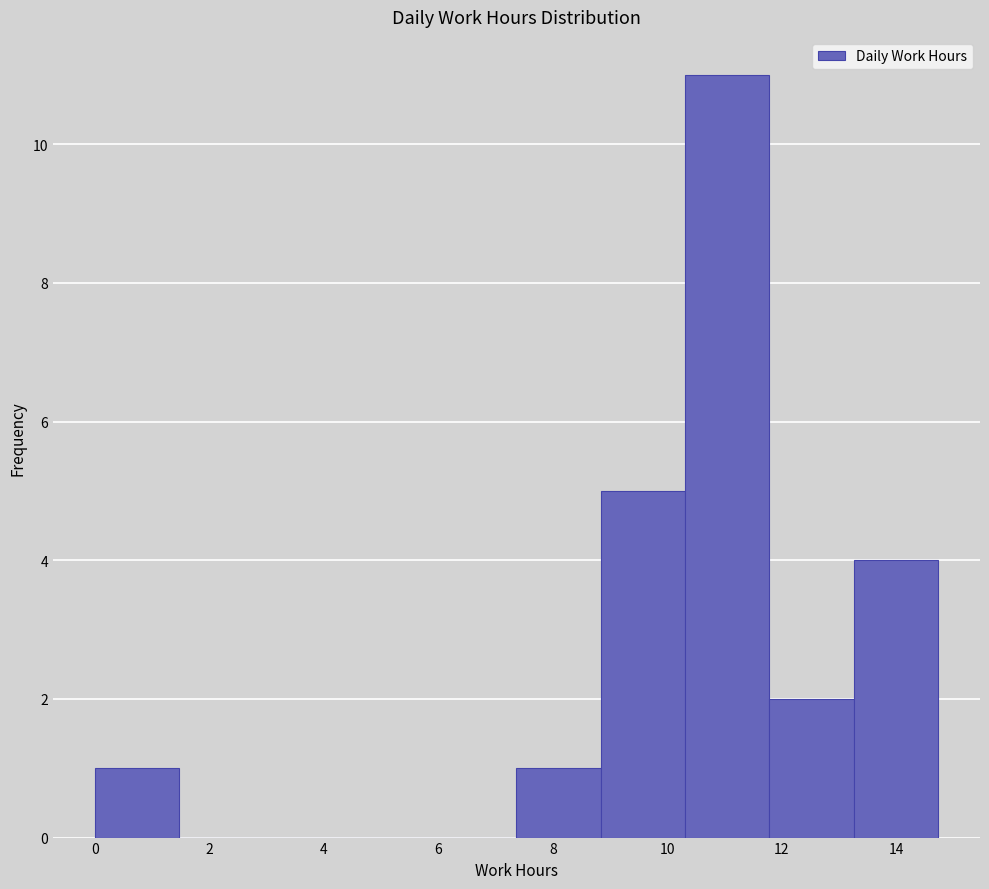

Reading left to right, transcribe this chart: for each bar, give the range it covers on the x-axis and its height. Neither the bar edges nor the heights are printed on the chart, so give them approximately, as read against the axes.

0.0 to 1.4: 1
1.4 to 3.0: 0
3.0 to 4.4: 0
4.4 to 5.8: 0
5.8 to 7.4: 0
7.4 to 8.8: 1
8.8 to 10.4: 5
10.4 to 11.8: 11
11.8 to 13.2: 2
13.2 to 14.8: 4